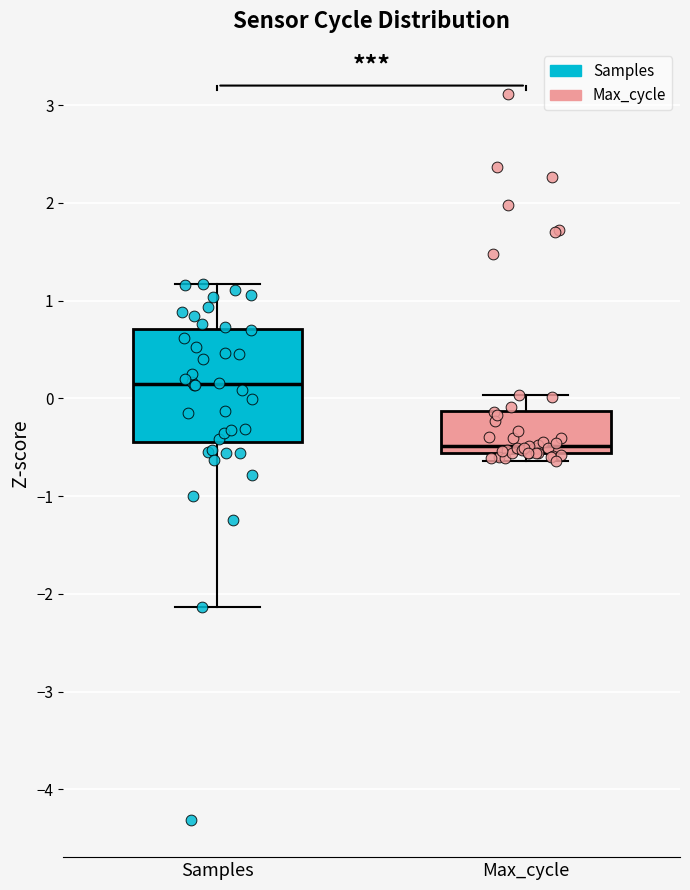

Which box's median line is the lowest?

Max_cycle